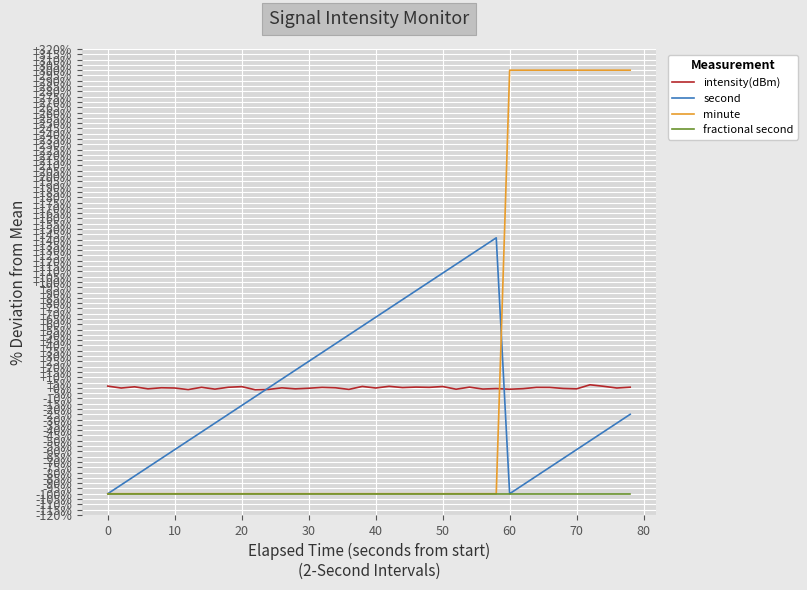

Which series has the widest spread of values?

minute